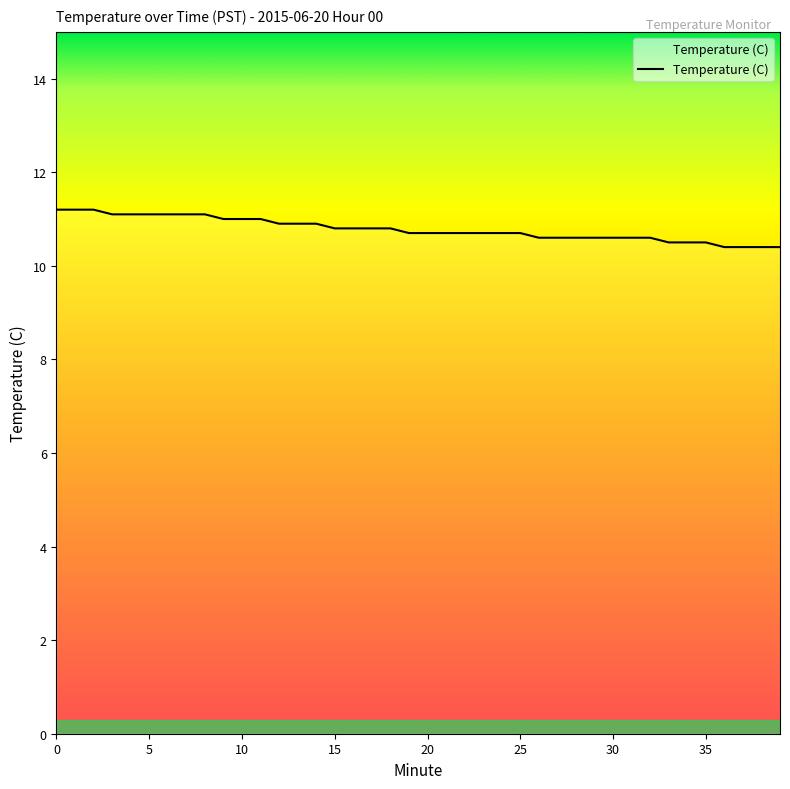

What is the difference between the maximum and minimum values?

0.8